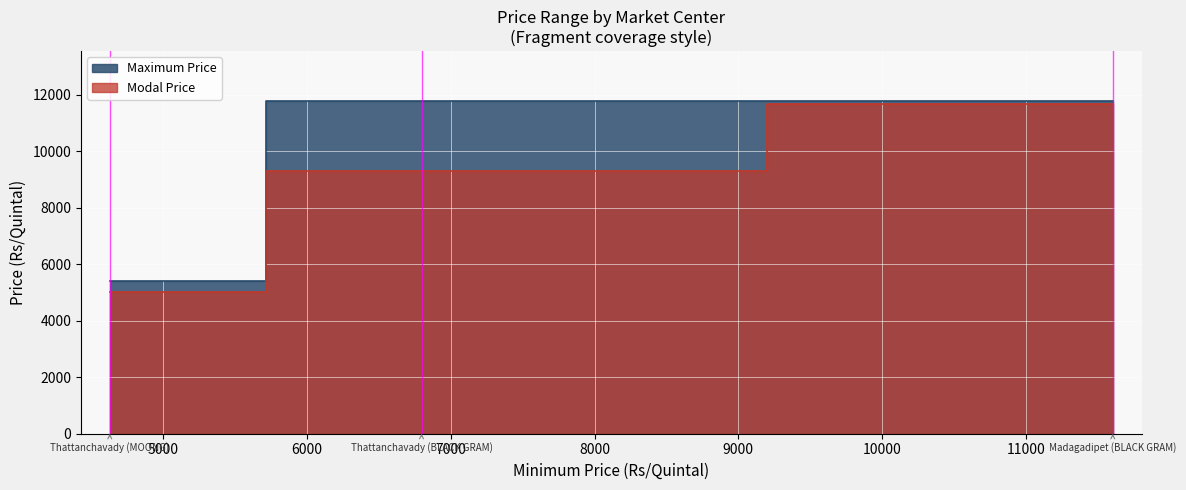

Reading left to right, extract all data points from this chart.

Maximum Price: Madagadipet (BLACK GRAM)=11755	Thattanchavady (BLACK GRAM)=11769	Thattanchavady (MOONG)=5415
Modal Price: Madagadipet (BLACK GRAM)=11679	Thattanchavady (BLACK GRAM)=9283	Thattanchavady (MOONG)=5022